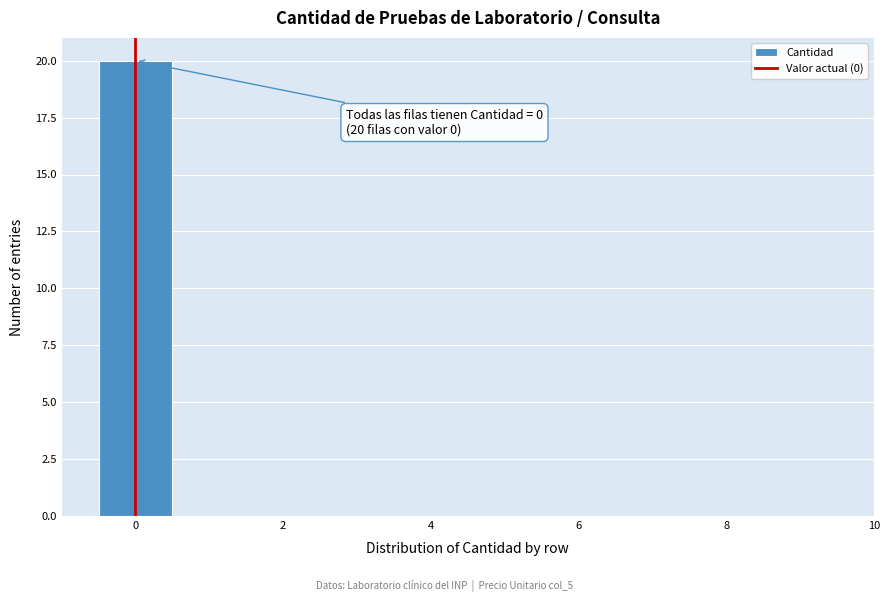

Over which range of the x-axis is the bar tallest?

-0.5 to 0.5